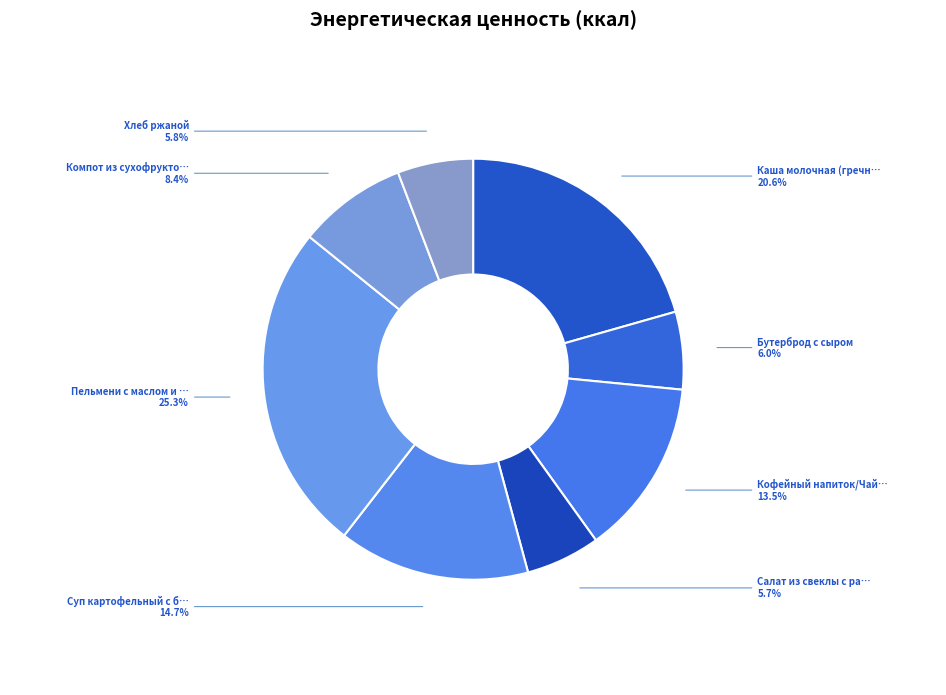

Which category has the smallest portion of the pie?

Салат из свеклы с растительным маслом